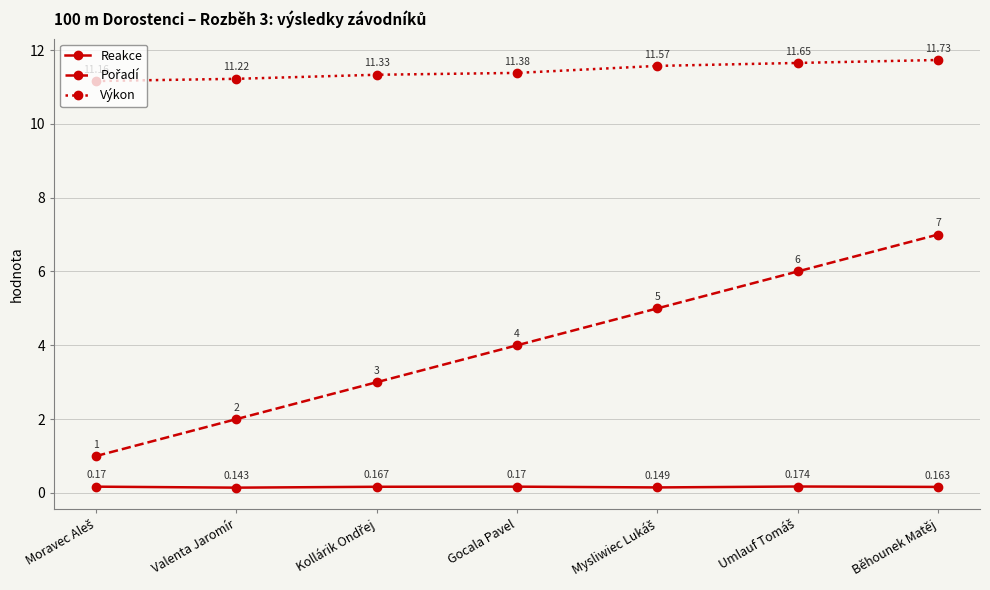

Which category has the highest value across all series?

Běhounek Matěj